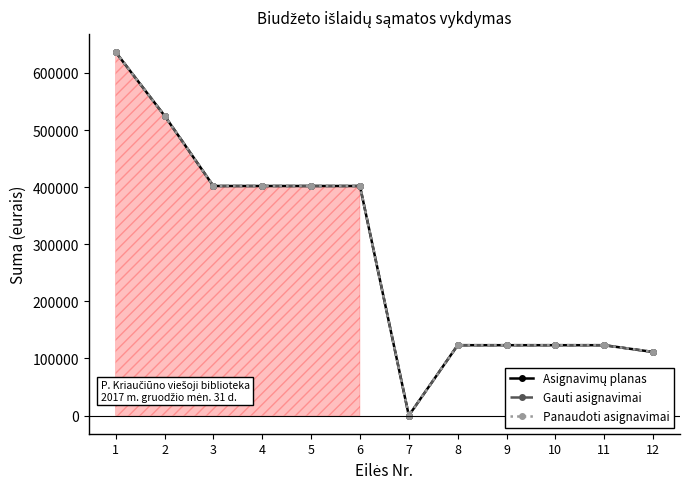

Is this an area chart (filled region under the line)?

Yes